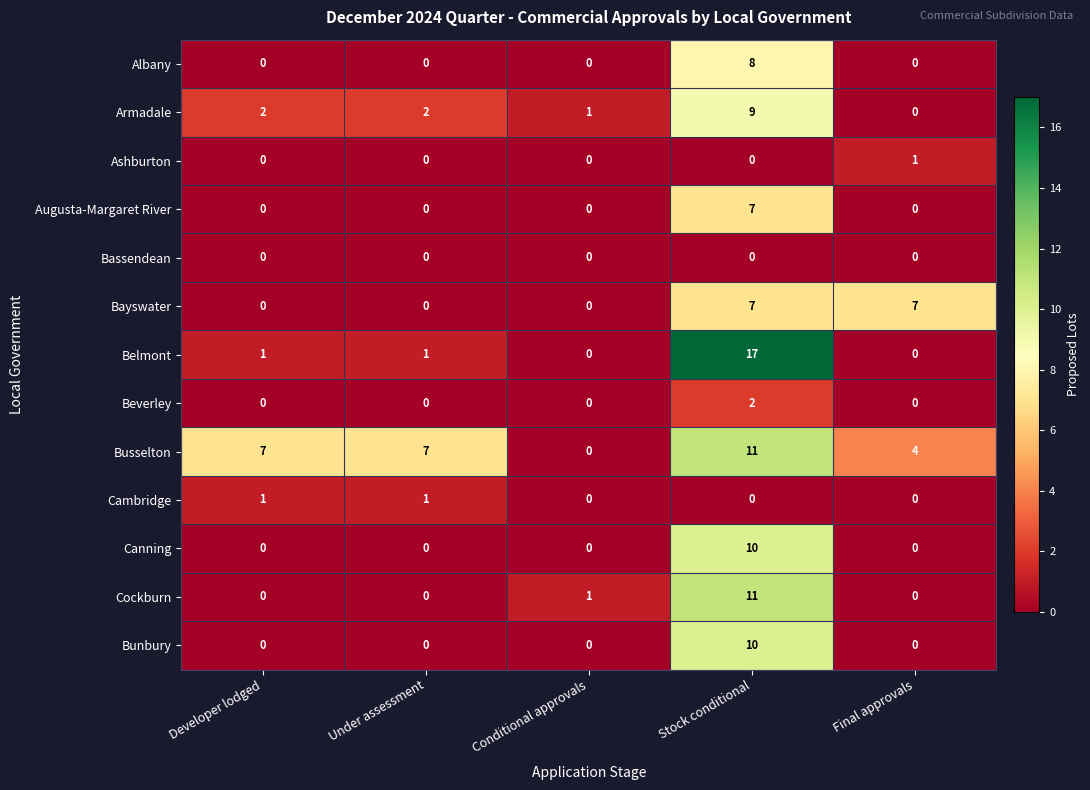

The value of Busselton at Conditional approvals is 5. True or false?

False